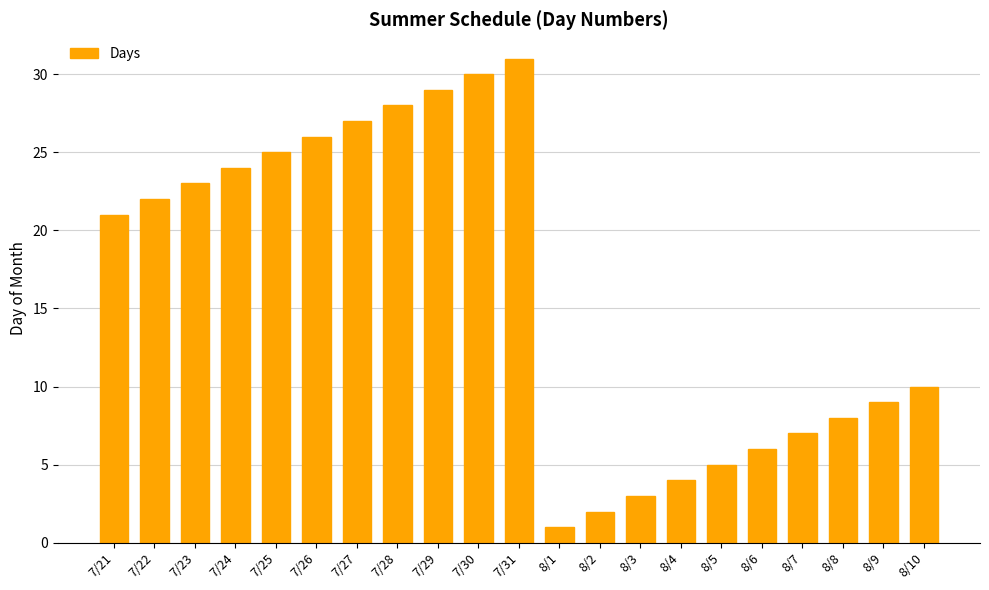

Rank the categories by value from lowest to highest.

8/1, 8/2, 8/3, 8/4, 8/5, 8/6, 8/7, 8/8, 8/9, 8/10, 7/21, 7/22, 7/23, 7/24, 7/25, 7/26, 7/27, 7/28, 7/29, 7/30, 7/31